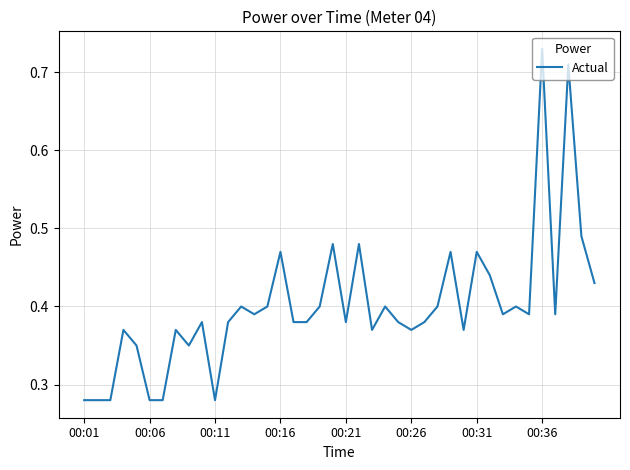

Reading left to right, transcribe all the data shown in this chart.

0.3	0.3	0.3	0.4	0.3	0.3	0.3	0.4	0.3	0.4	0.3	0.4	0.4	0.4	0.4	0.5	0.4	0.4	0.4	0.5	0.4	0.5	0.4	0.4	0.4	0.4	0.4	0.4	0.5	0.4	0.5	0.4	0.4	0.4	0.4	0.7	0.4	0.7	0.5	0.4